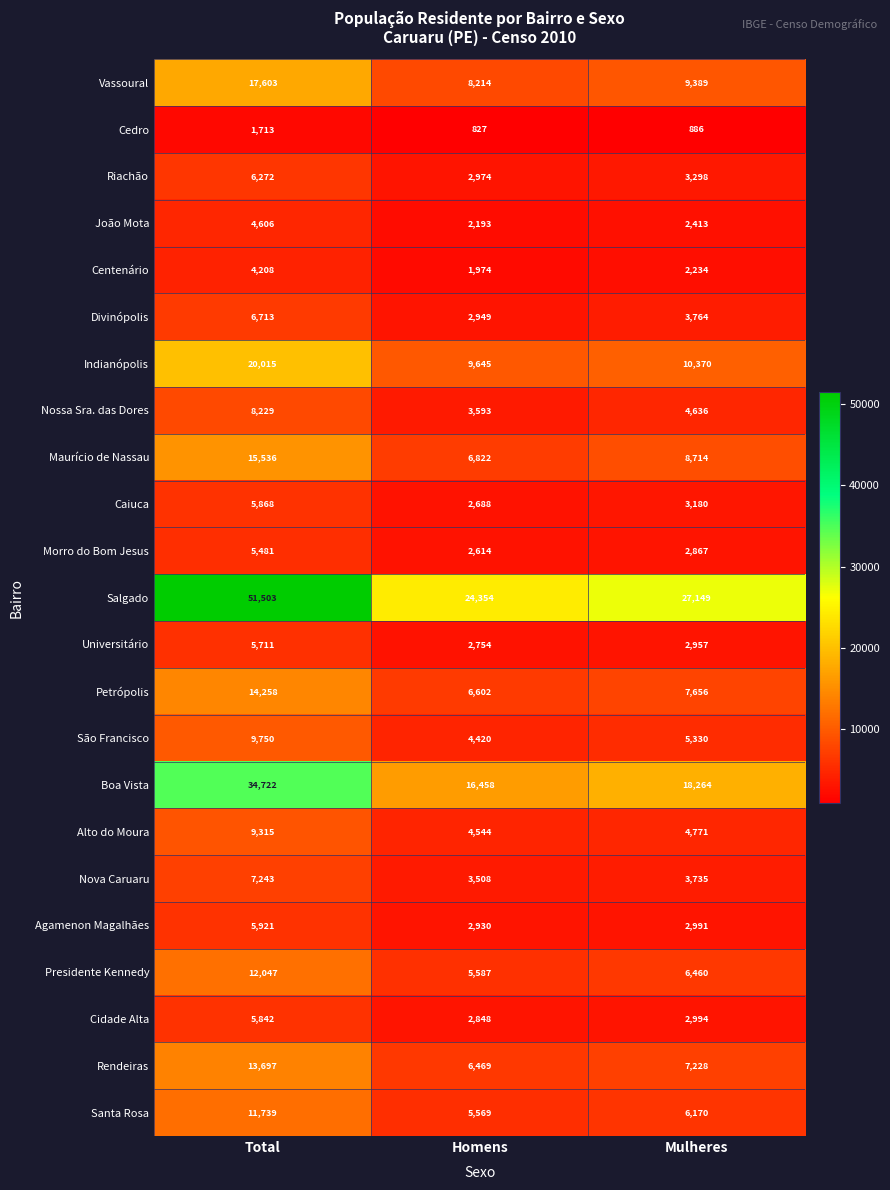

What is the difference between the maximum and minimum values in the Agamenon Magalhães series?

2991